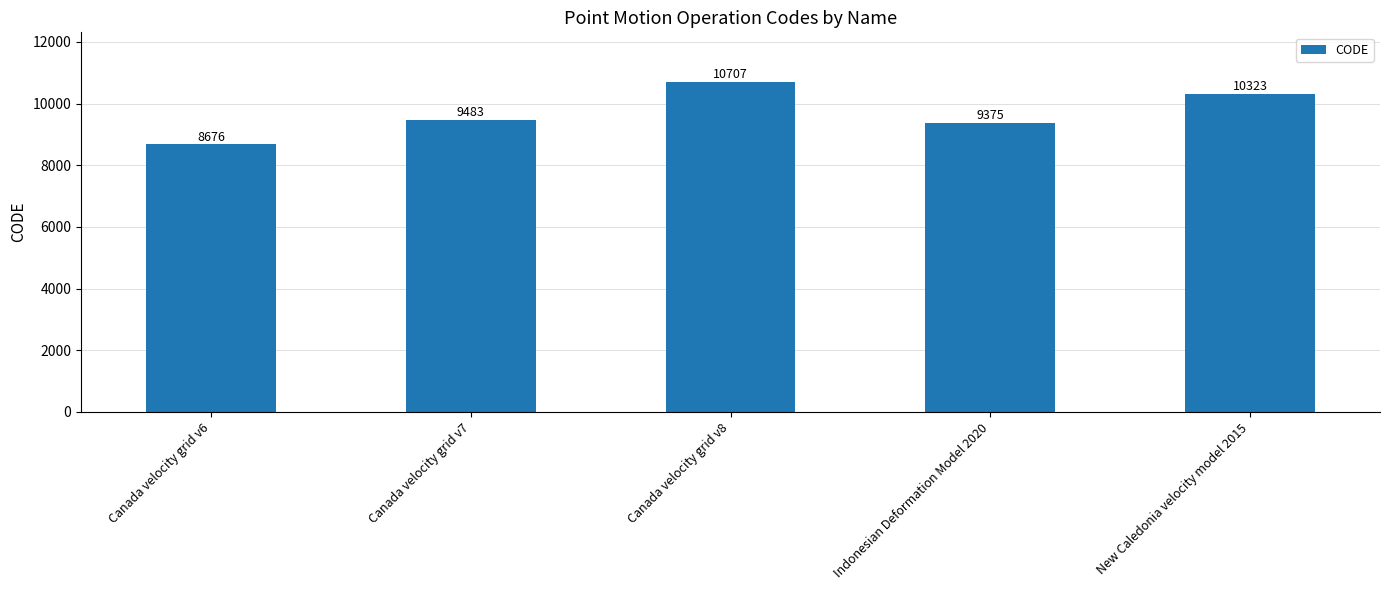

True or false: the data shows 9483 at Canada velocity grid v7.

True